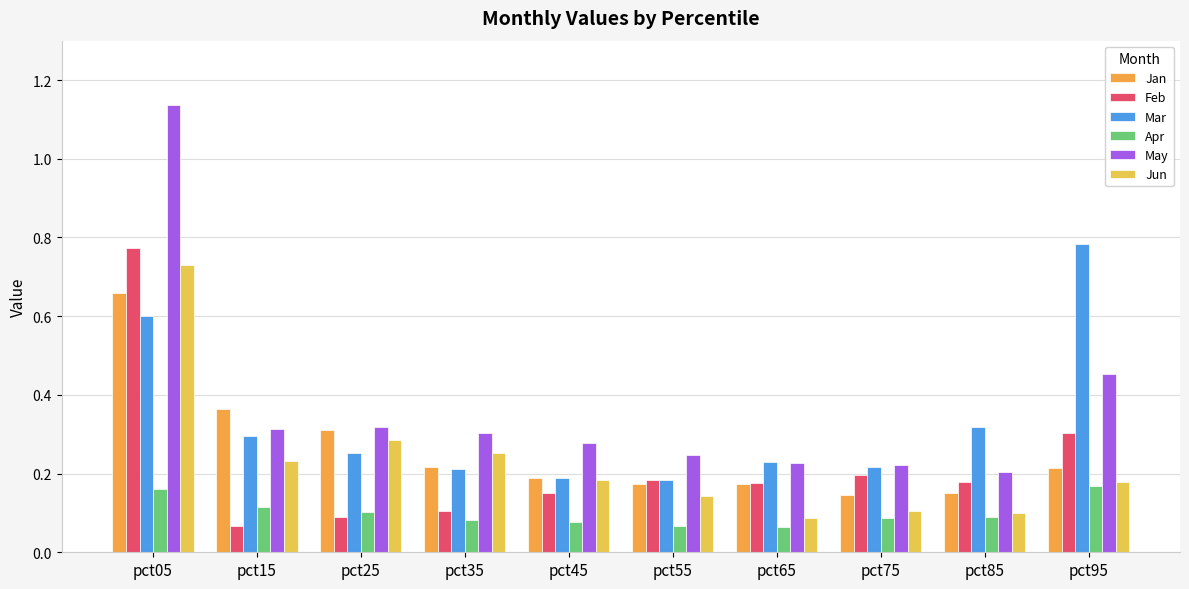

How many bars are there in total?

60